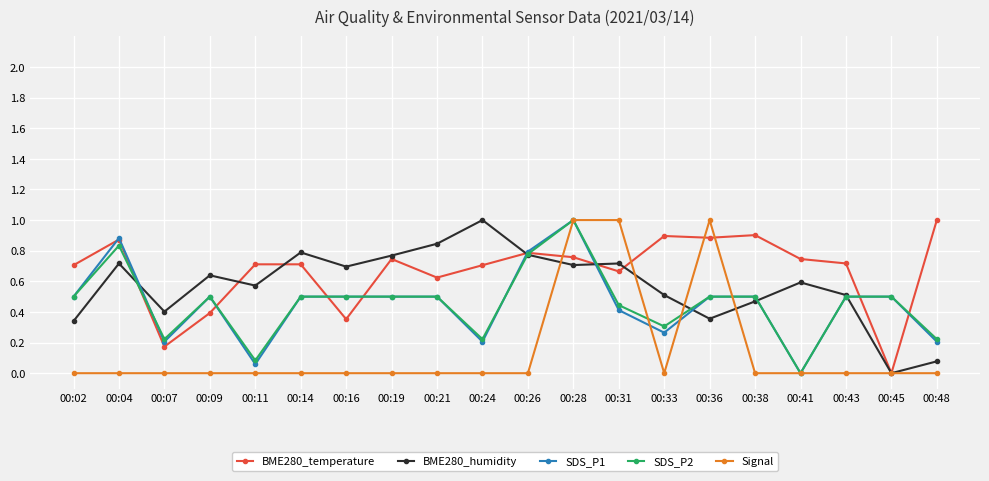

At which category does BME280_humidity reach its first local peak?

00:04